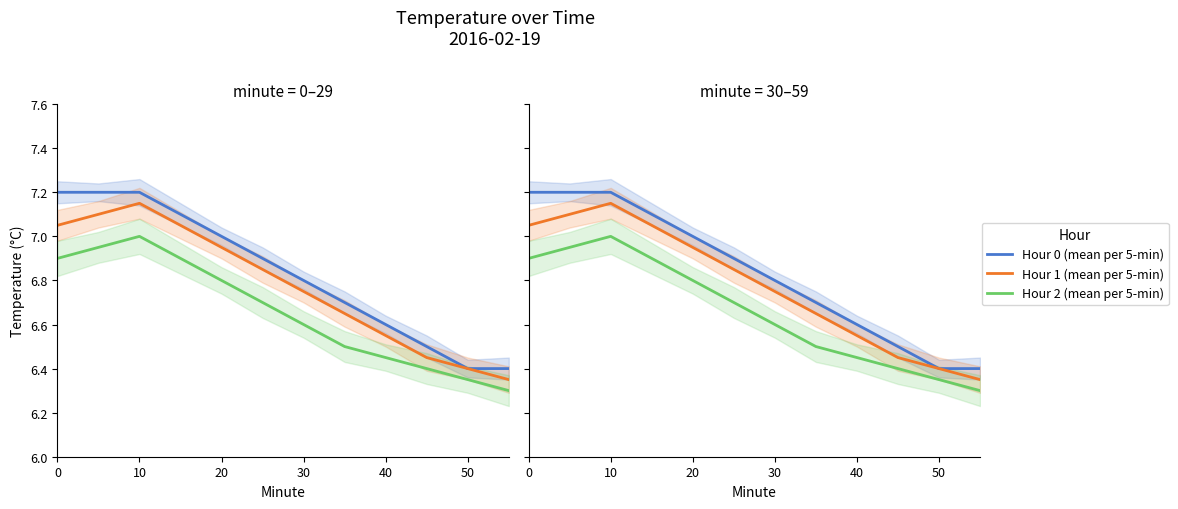

Which series changed the most between 10 and 50?

Hour 0 (mean per 5-min)